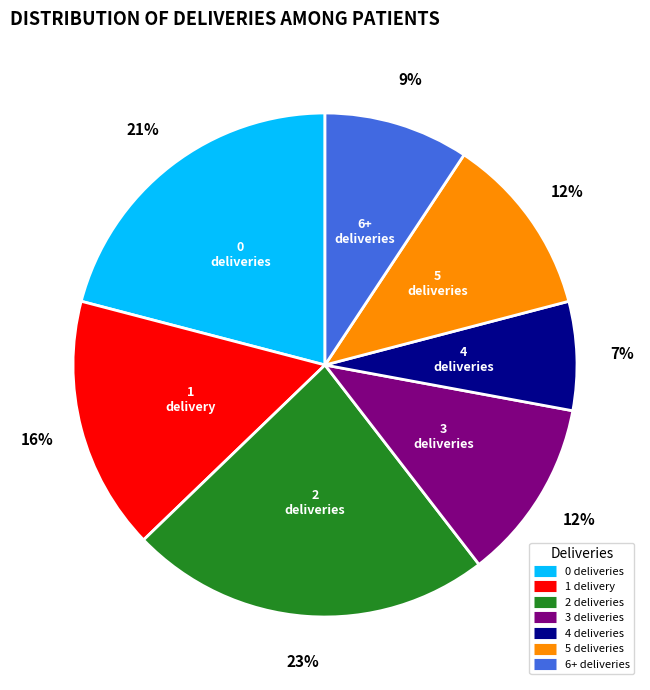

Is there a majority slice in this chart?

No